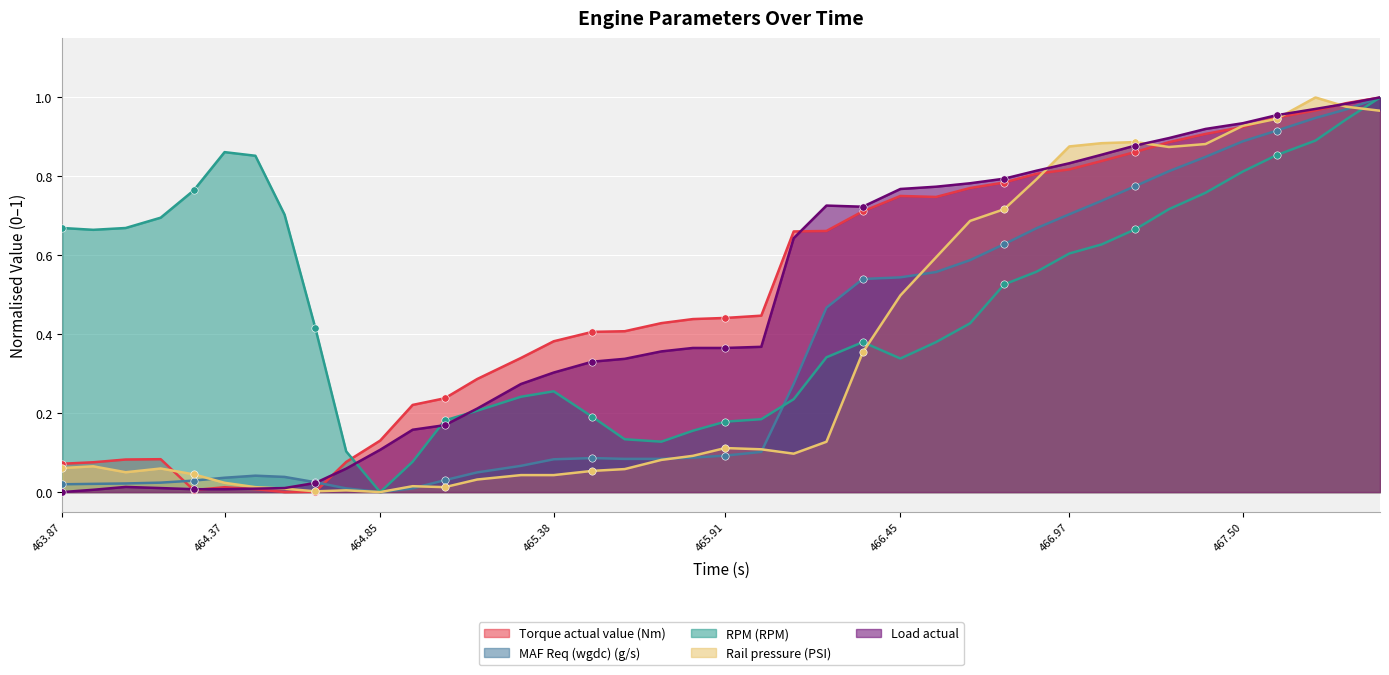

What are all the series names shown in the legend?

Torque actual value (Nm), MAF Req (wgdc) (g/s), RPM (RPM), Rail pressure (PSI), Load actual